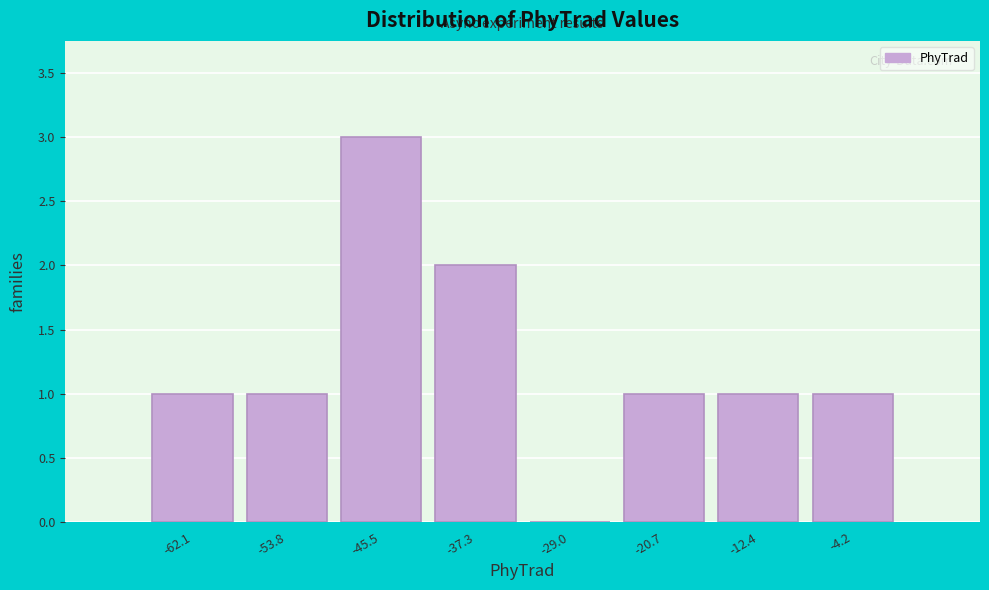

Reading left to right, extract all data points from this chart.

-62.1=1	-53.8=1	-45.5=3	-37.3=2	-29.0=0	-20.7=1	-12.4=1	-4.2=1